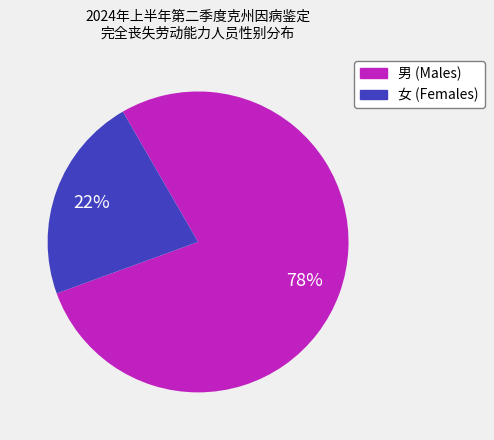

To the nearest percent, what is the combined percentage of 女 and 男?

100%